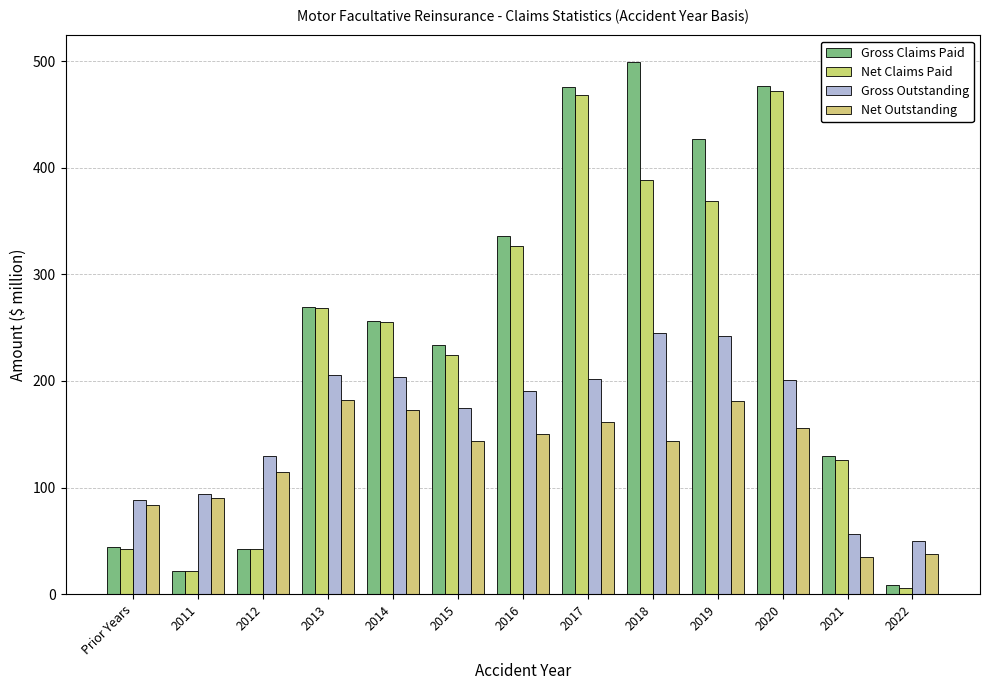

The Gross Outstanding series shows 191.0 at 2016. True or false?

True